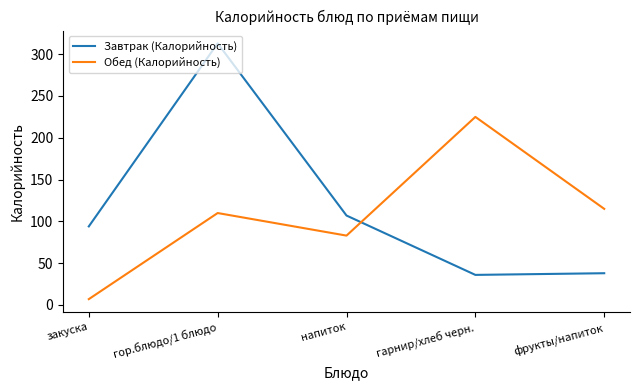

Which series has the largest range (max minus min)?

Завтрак (Калорийность)